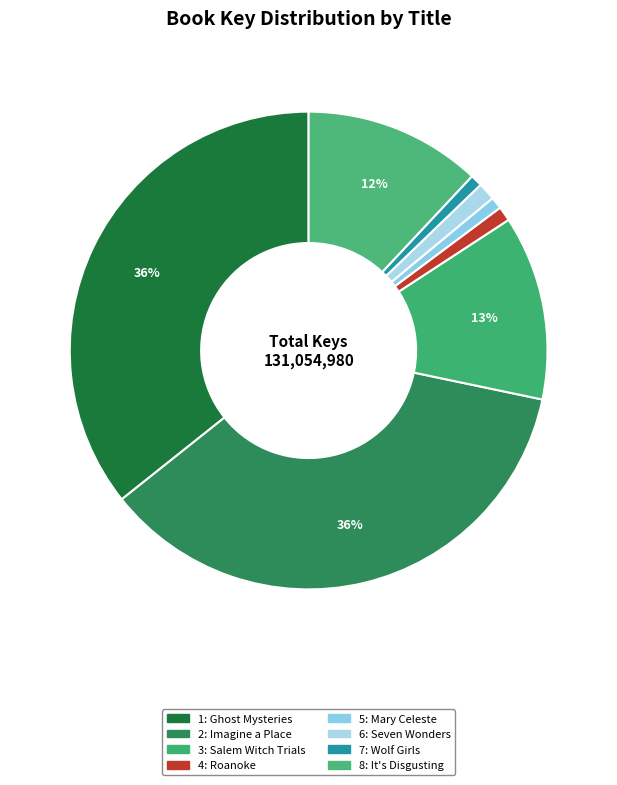

Which slice is the smallest?

Mary Celeste